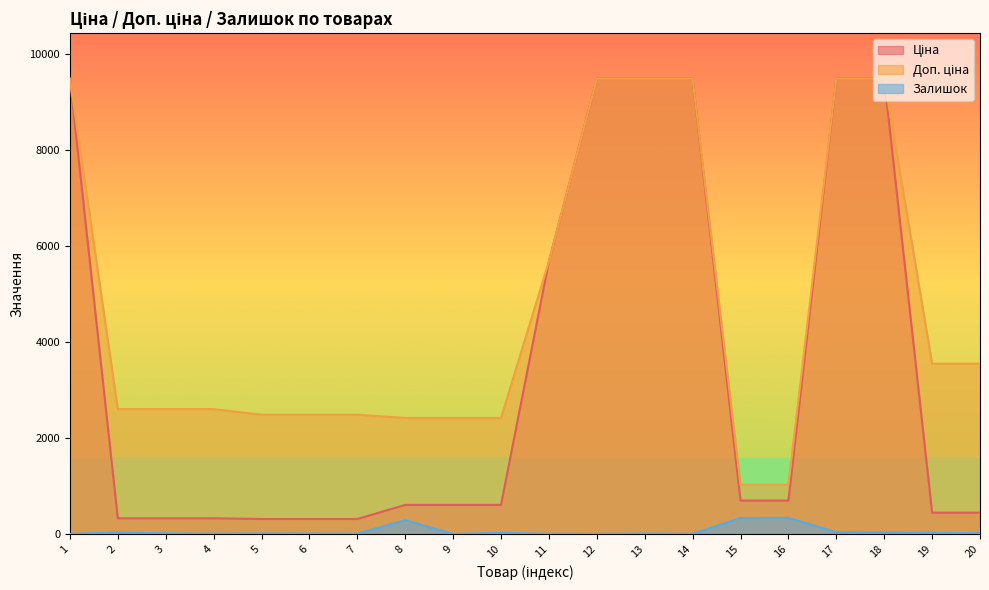

True or false: Доп. ціна has more than 2 interior local peaks.

False